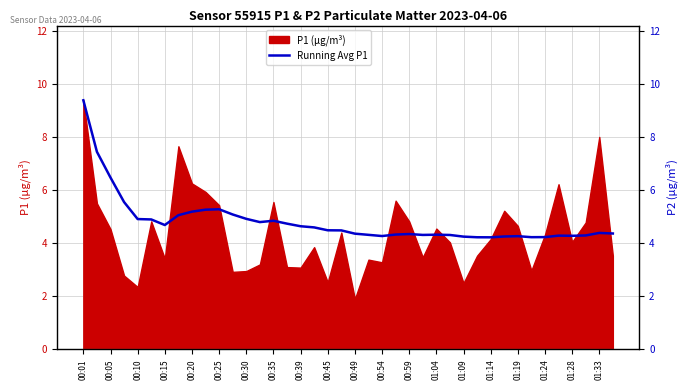

Reading left to right, extract all data points from this chart.

9.4	7.4	6.5	5.5	4.9	4.9	4.7	5.1	5.2	5.3	5.3	5.1	4.9	4.8	4.8	4.7	4.6	4.6	4.5	4.5	4.4	4.3	4.3	4.3	4.3	4.3	4.3	4.3	4.2	4.2	4.2	4.3	4.3	4.2	4.2	4.3	4.3	4.3	4.4	4.4